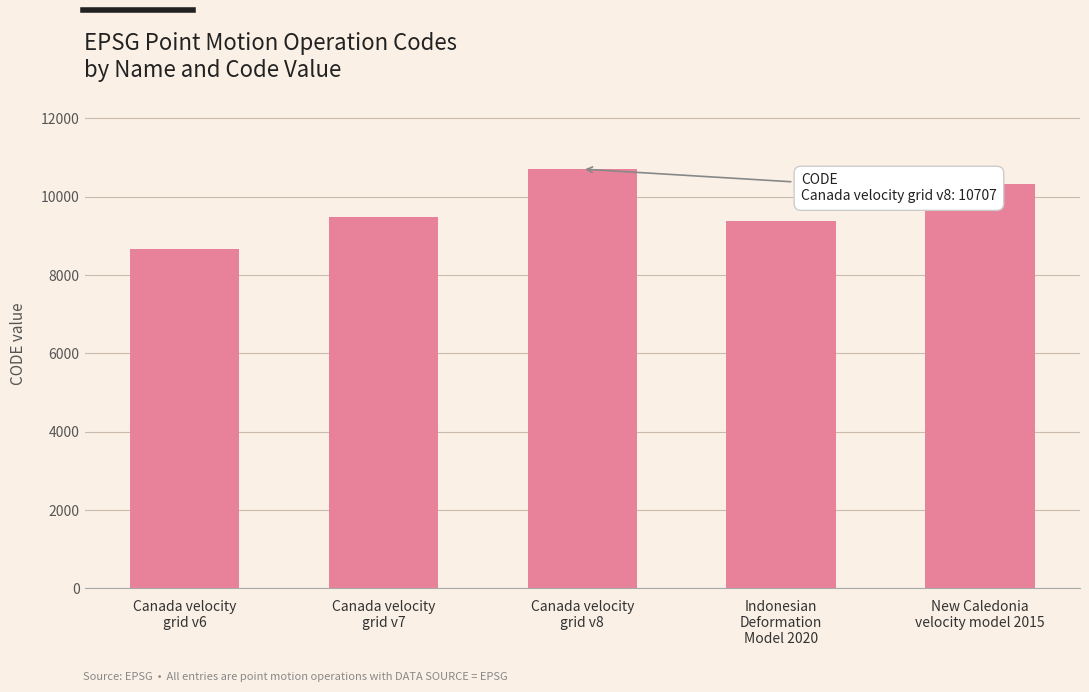

Reading left to right, list all the values displayed in this chart.

8676	9483	10707	9375	10323